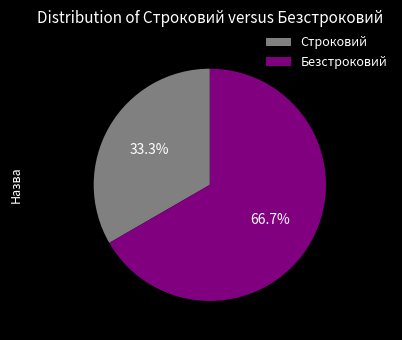

How many segments does this pie chart have?

2